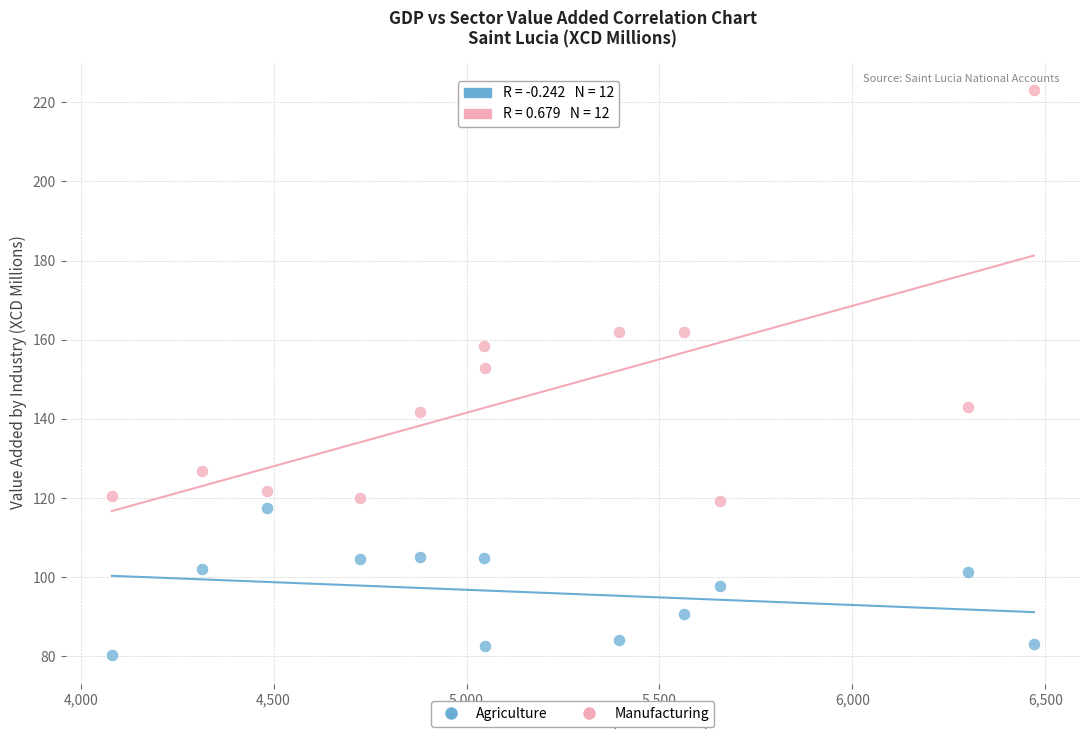

Which series has the widest spread of Y values?

Manufacturing